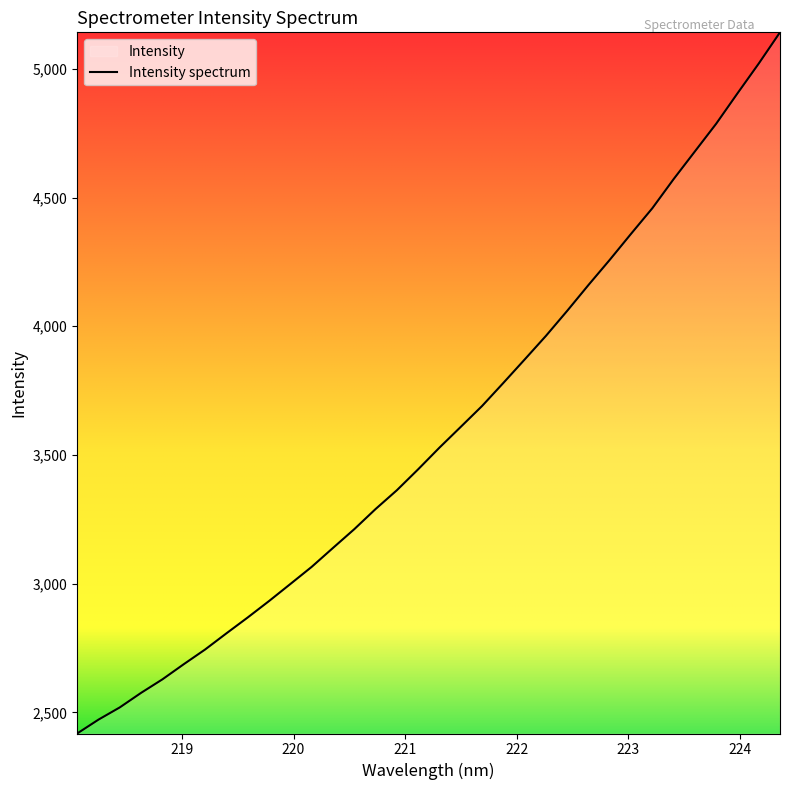

Is this an area chart (filled region under the line)?

No